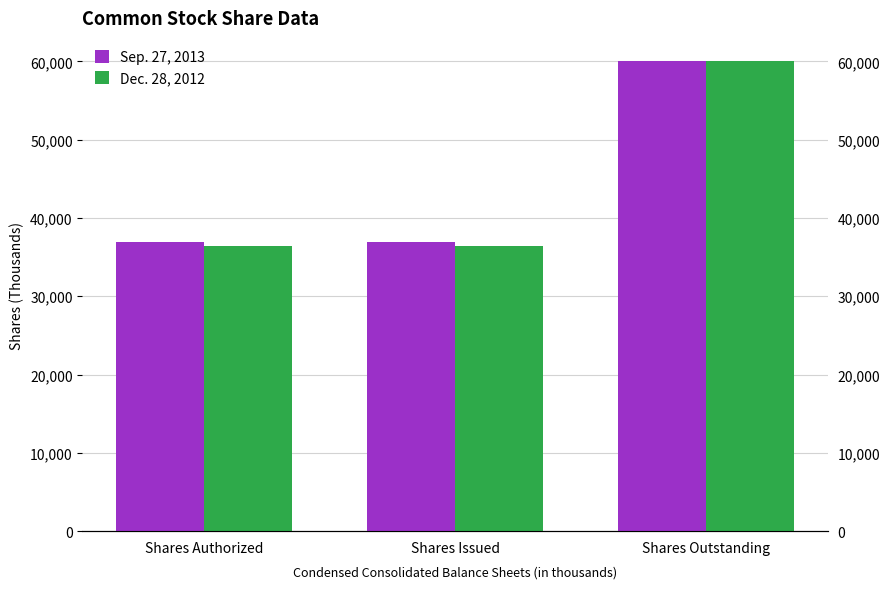

What is the label of the 3rd bar from the right?

Shares Authorized